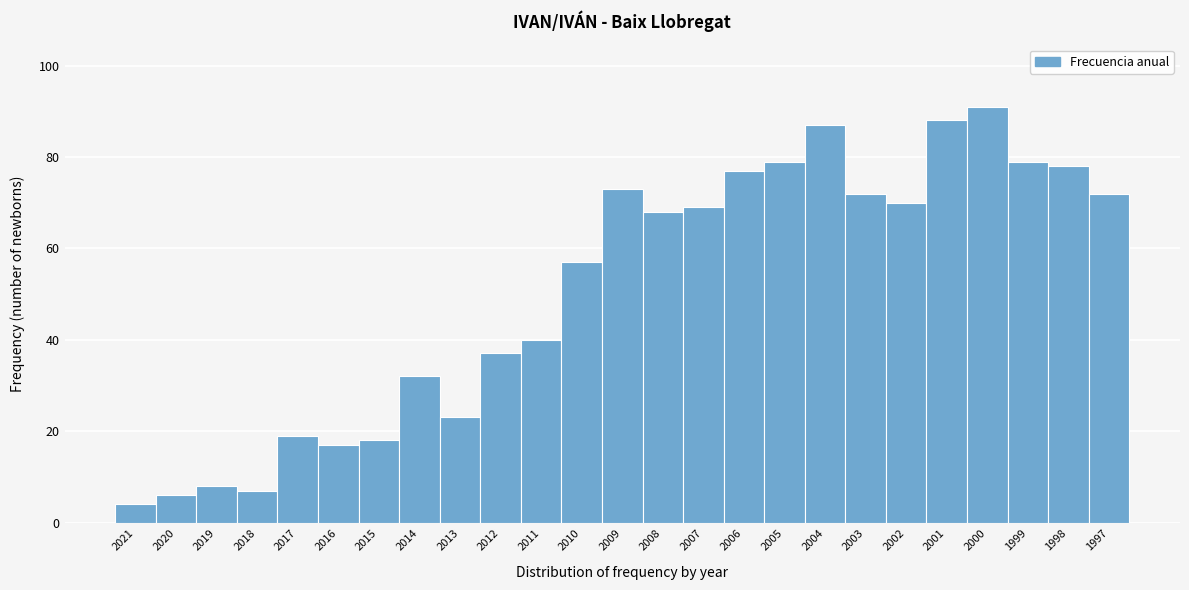

Reading left to right, transcribe all the data shown in this chart.

2021=4	2020=6	2019=8	2018=7	2017=19	2016=17	2015=18	2014=32	2013=23	2012=37	2011=40	2010=57	2009=73	2008=68	2007=69	2006=77	2005=79	2004=87	2003=72	2002=70	2001=88	2000=91	1999=79	1998=78	1997=72